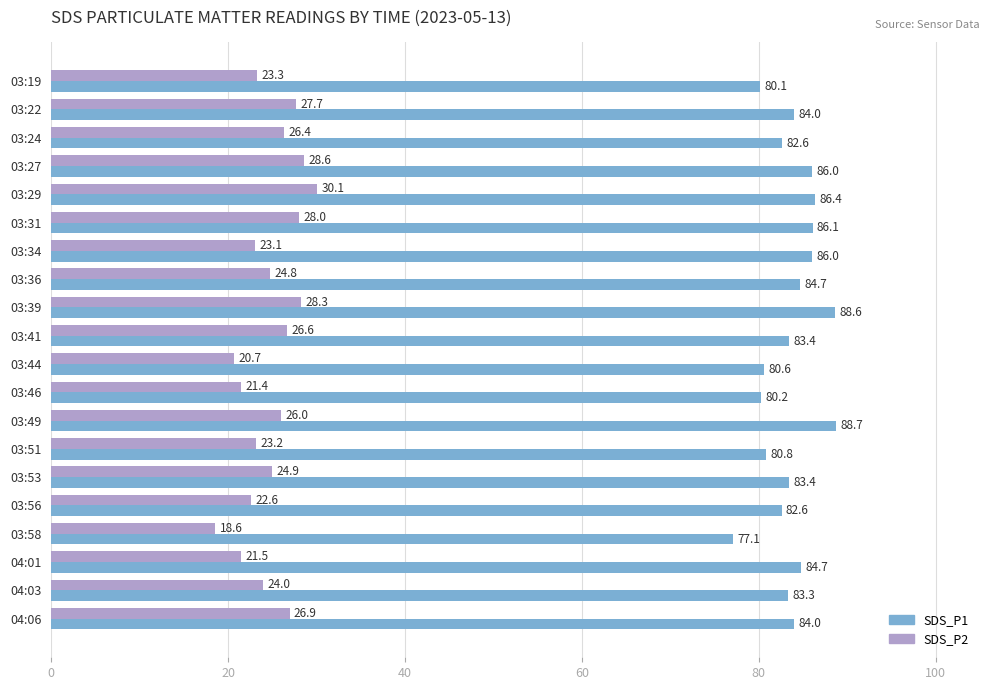

At how many categories does at least one series exceed 28?

20